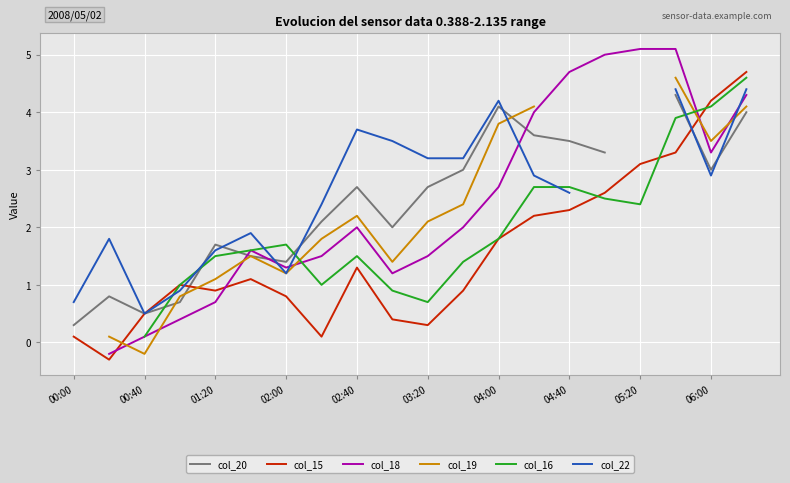

The value of col_15 at 03:20 is 0.3. True or false?

True